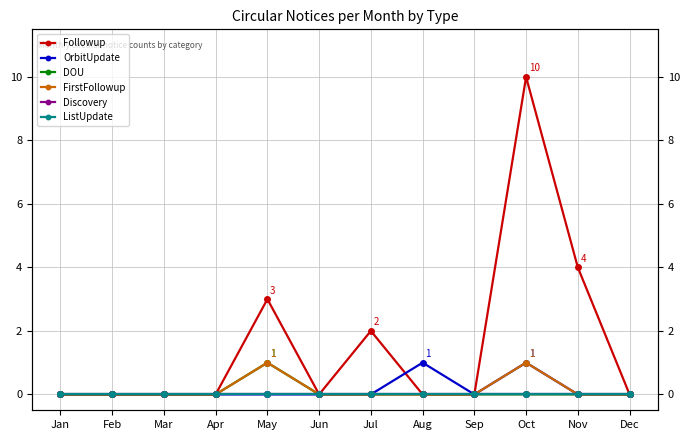

At which category is the sum across all series the highest?

Oct